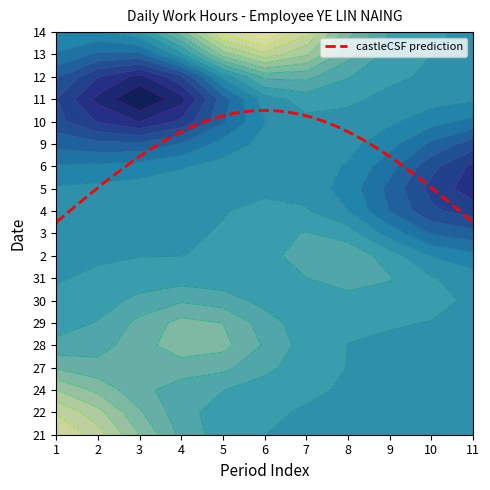

True or false: 28 has a value of 5.4 at 10.

False